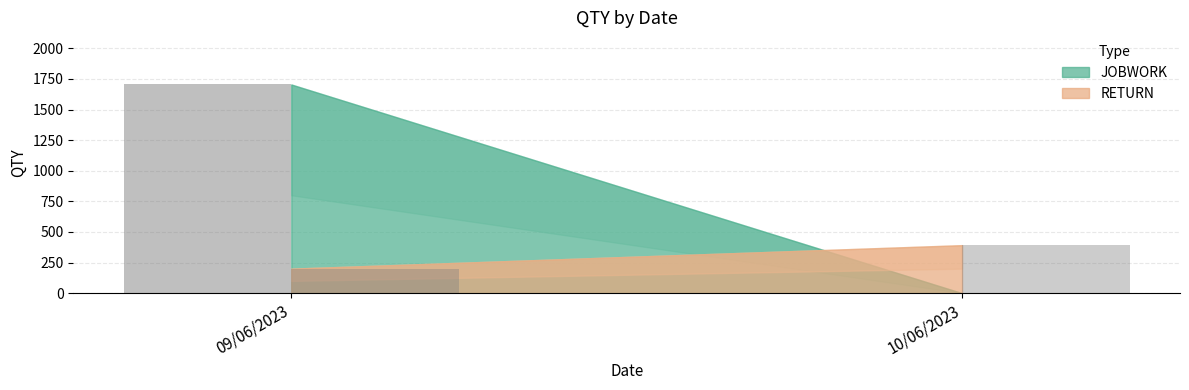

How many groups of bars are there?

2